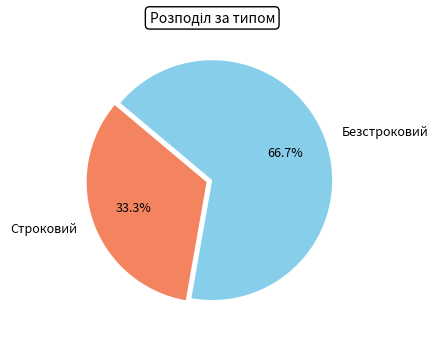

Rank the categories by value from highest to lowest.

Безстроковий, Строковий